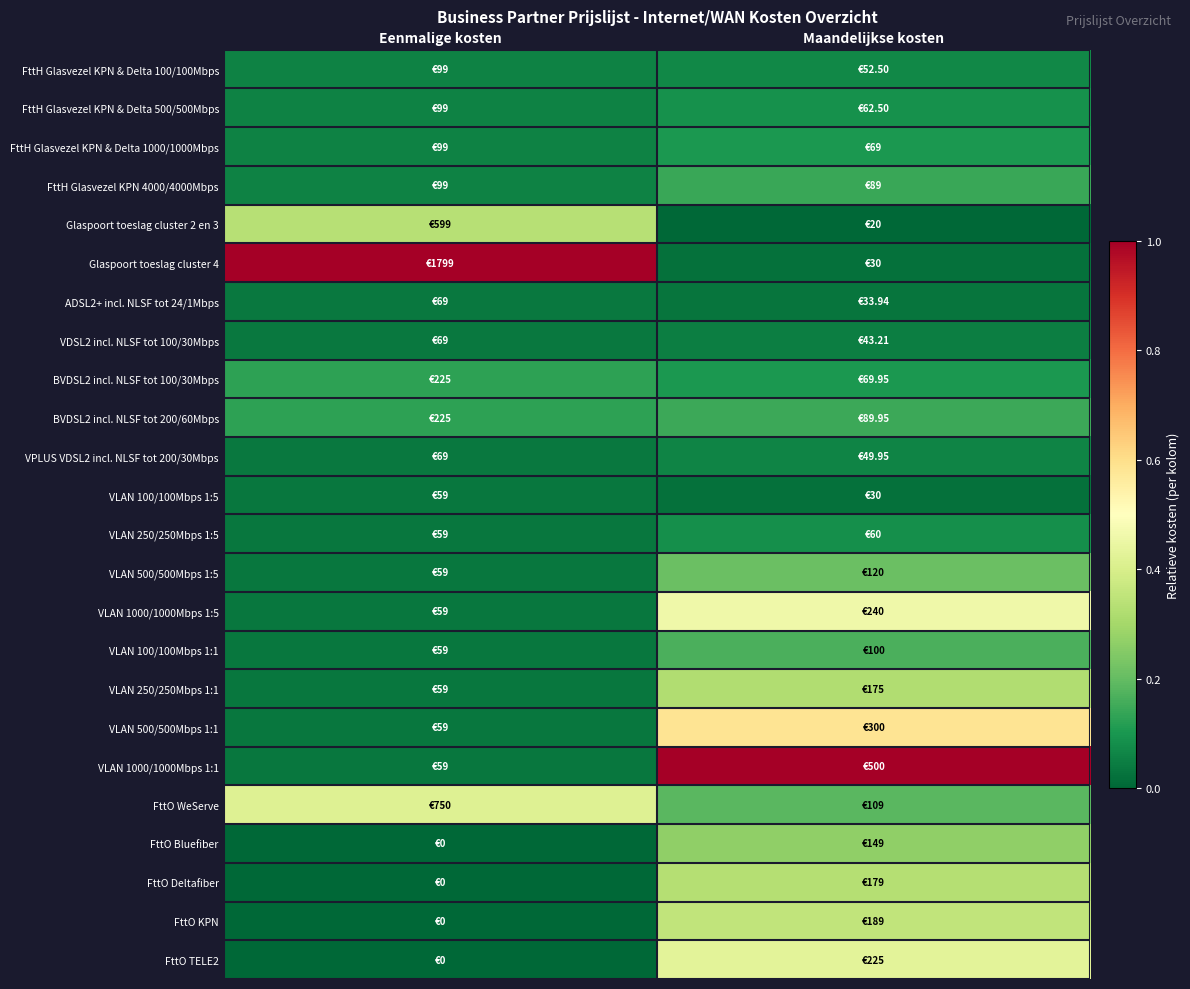

Reading left to right, list all the values displayed in this chart.

FttH Glasvezel KPN & Delta 100/100Mbps: Eenmalige kosten=0.1	Maandelijkse kosten=0.1
FttH Glasvezel KPN & Delta 500/500Mbps: Eenmalige kosten=0.1	Maandelijkse kosten=0.1
FttH Glasvezel KPN & Delta 1000/1000Mbps: Eenmalige kosten=0.1	Maandelijkse kosten=0.1
FttH Glasvezel KPN 4000/4000Mbps: Eenmalige kosten=0.1	Maandelijkse kosten=0.1
Glaspoort toeslag cluster 2 en 3: Eenmalige kosten=0.3	Maandelijkse kosten=0.0
Glaspoort toeslag cluster 4: Eenmalige kosten=1.0	Maandelijkse kosten=0.0
ADSL2+ incl. NLSF tot 24/1Mbps: Eenmalige kosten=0.0	Maandelijkse kosten=0.0
VDSL2 incl. NLSF tot 100/30Mbps: Eenmalige kosten=0.0	Maandelijkse kosten=0.0
BVDSL2 incl. NLSF tot 100/30Mbps: Eenmalige kosten=0.1	Maandelijkse kosten=0.1
BVDSL2 incl. NLSF tot 200/60Mbps: Eenmalige kosten=0.1	Maandelijkse kosten=0.1
VPLUS VDSL2 incl. NLSF tot 200/30Mbps: Eenmalige kosten=0.0	Maandelijkse kosten=0.1
VLAN 100/100Mbps 1:5: Eenmalige kosten=0.0	Maandelijkse kosten=0.0
VLAN 250/250Mbps 1:5: Eenmalige kosten=0.0	Maandelijkse kosten=0.1
VLAN 500/500Mbps 1:5: Eenmalige kosten=0.0	Maandelijkse kosten=0.2
VLAN 1000/1000Mbps 1:5: Eenmalige kosten=0.0	Maandelijkse kosten=0.5
VLAN 100/100Mbps 1:1: Eenmalige kosten=0.0	Maandelijkse kosten=0.2
VLAN 250/250Mbps 1:1: Eenmalige kosten=0.0	Maandelijkse kosten=0.3
VLAN 500/500Mbps 1:1: Eenmalige kosten=0.0	Maandelijkse kosten=0.6
VLAN 1000/1000Mbps 1:1: Eenmalige kosten=0.0	Maandelijkse kosten=1.0
FttO WeServe: Eenmalige kosten=0.4	Maandelijkse kosten=0.2
FttO Bluefiber: Eenmalige kosten=0.0	Maandelijkse kosten=0.3
FttO Deltafiber: Eenmalige kosten=0.0	Maandelijkse kosten=0.3
FttO KPN: Eenmalige kosten=0.0	Maandelijkse kosten=0.4
FttO TELE2: Eenmalige kosten=0.0	Maandelijkse kosten=0.4